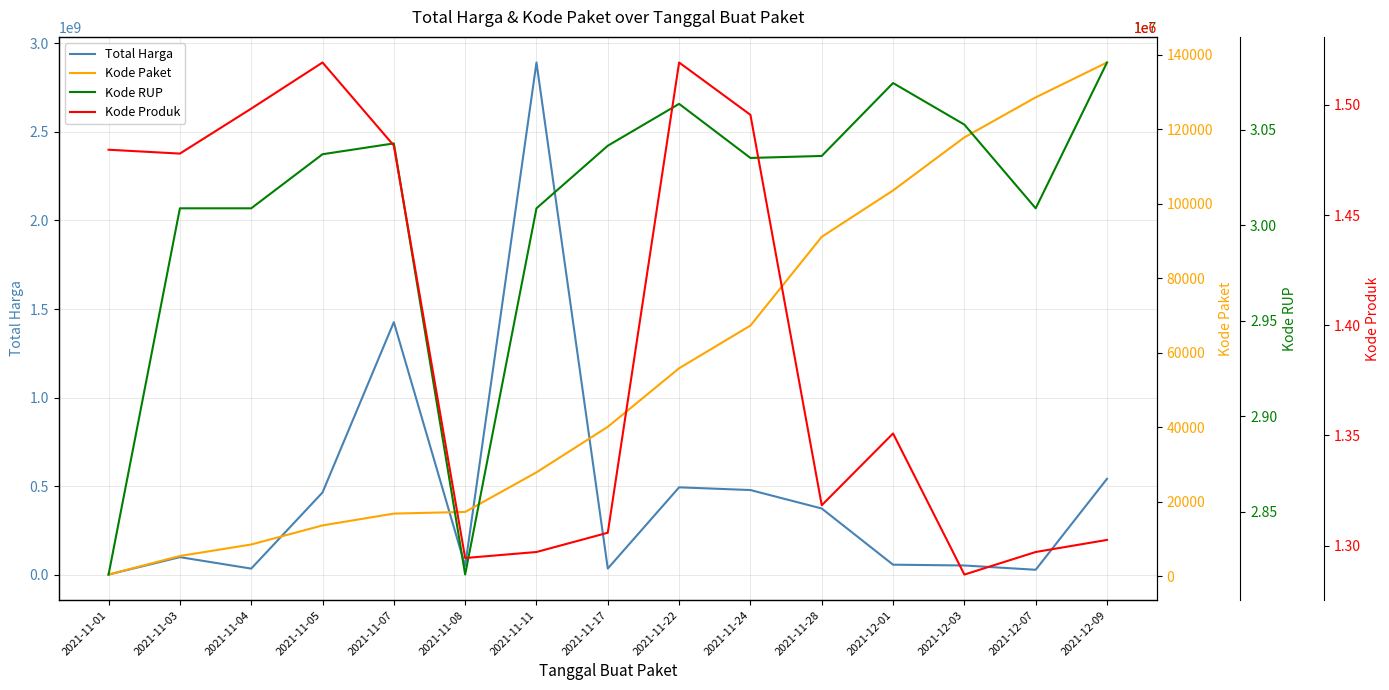

How many lines are shown in the chart?

4